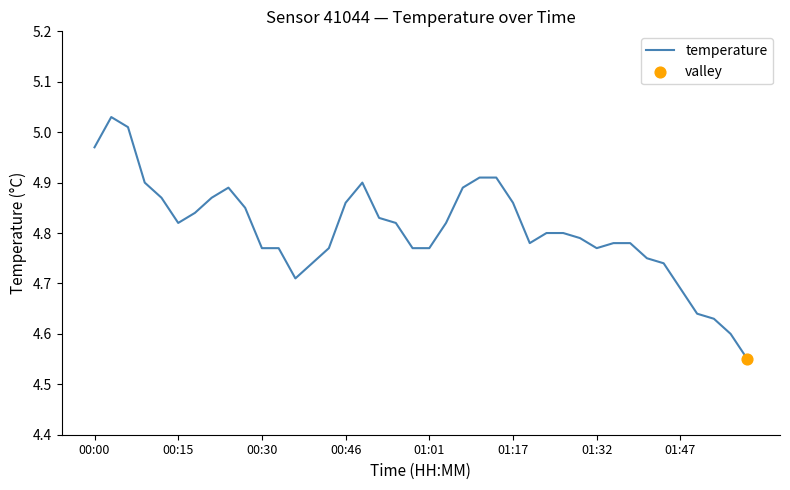

What is the difference between the maximum and minimum values?

0.5